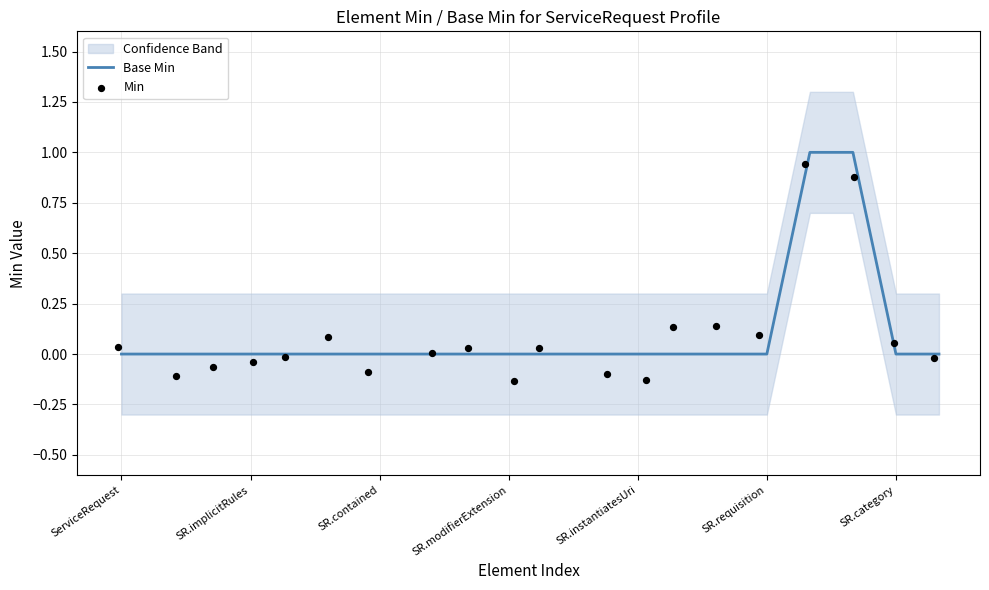

What are all the series names shown in the legend?

Base Min, Min